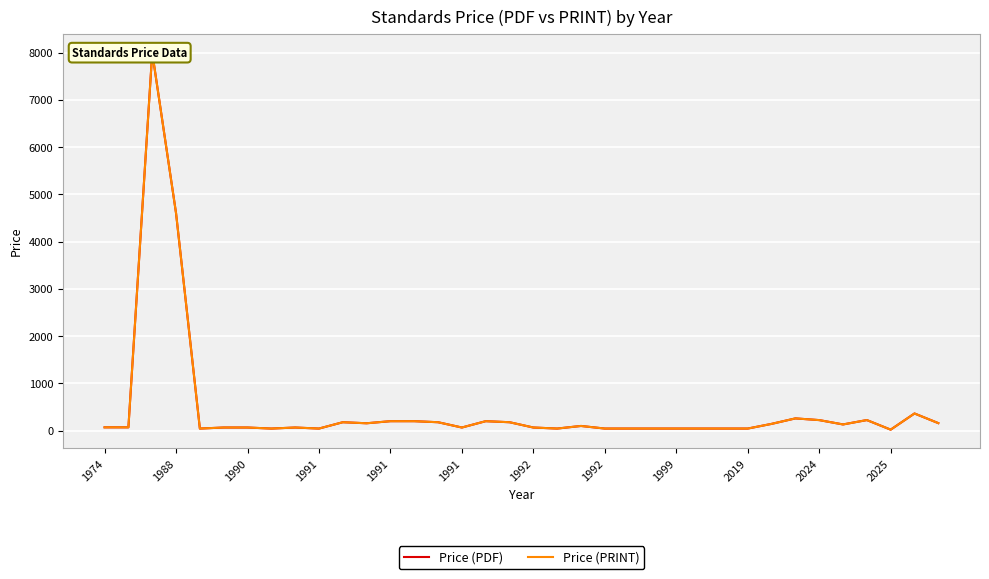

What is the value of the Price (PDF) point at the 24th from the left?

43.0